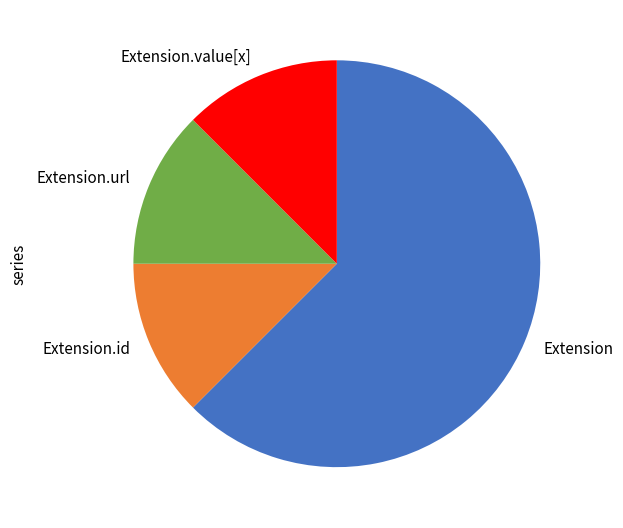

Do Extension.url and Extension together represent more than half of the pie?

Yes